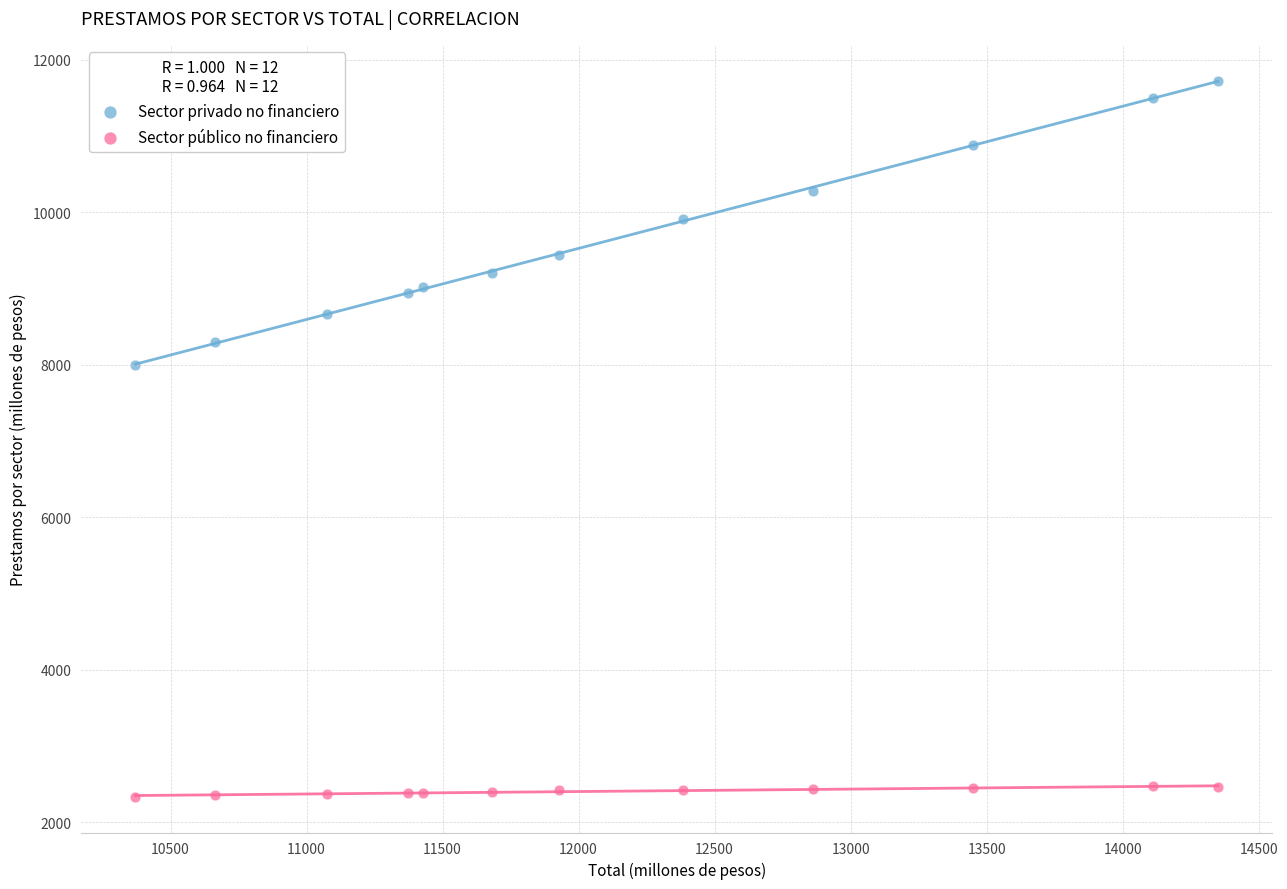

Which series has the widest spread of Y values?

Sector privado no financiero